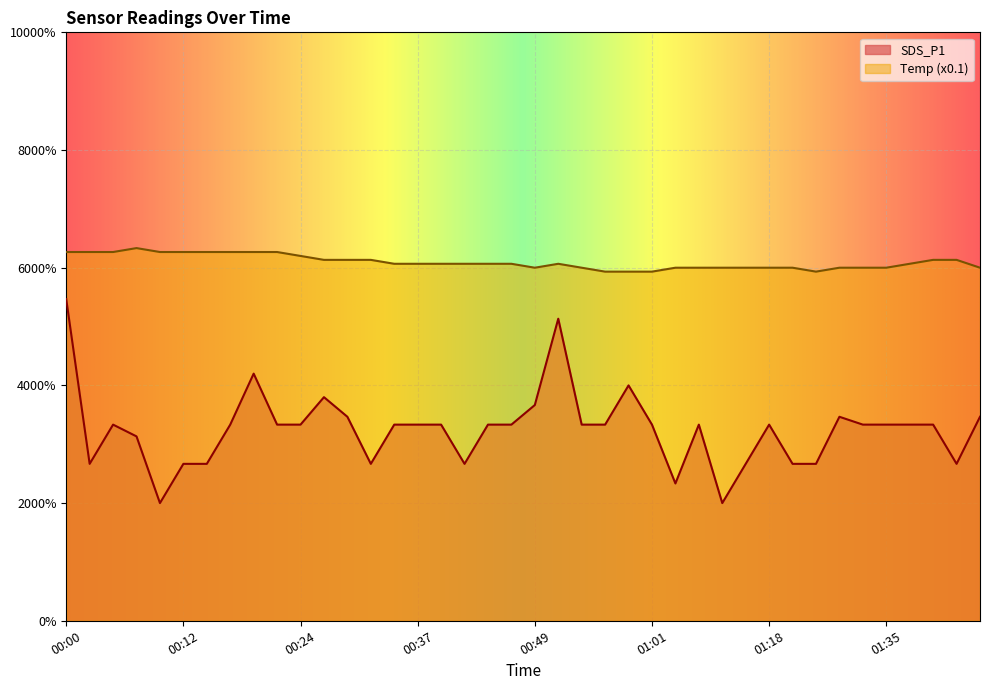

What is the label of the 11th point from the left?

00:24